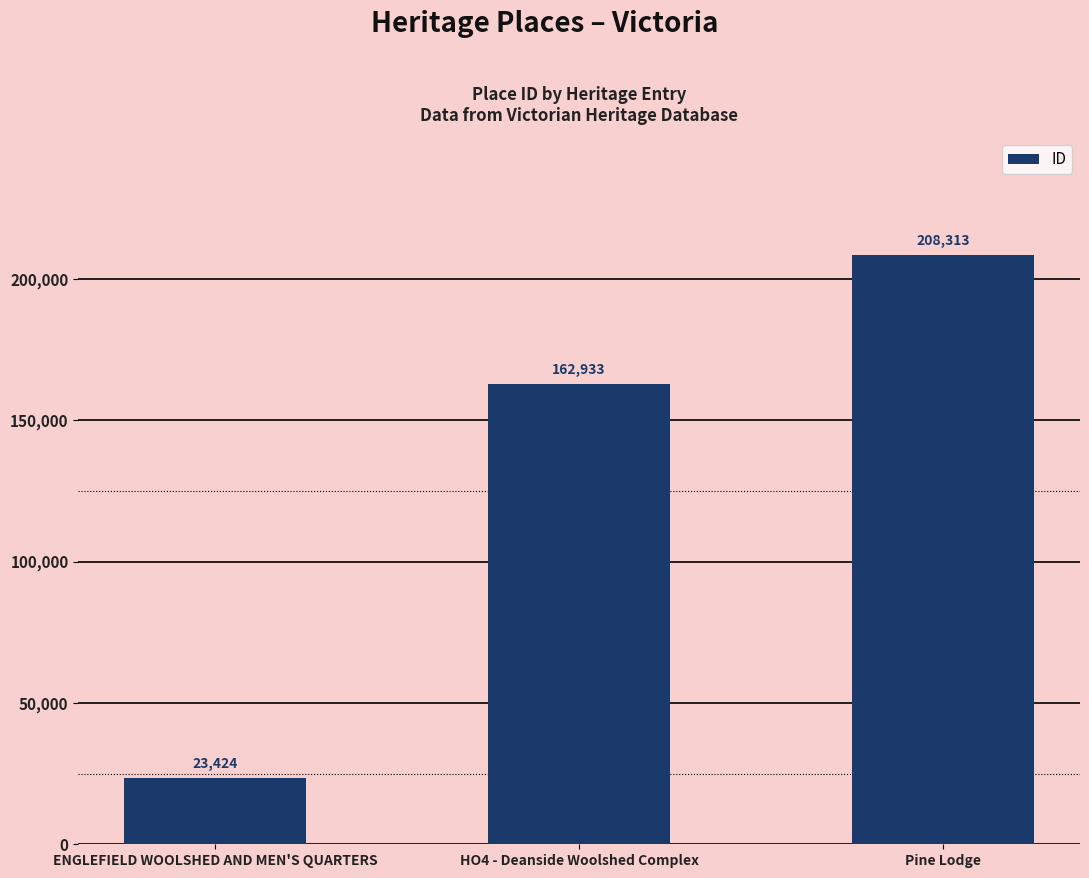

Where is the data nearest to the value 115868?

HO4 - Deanside Woolshed Complex